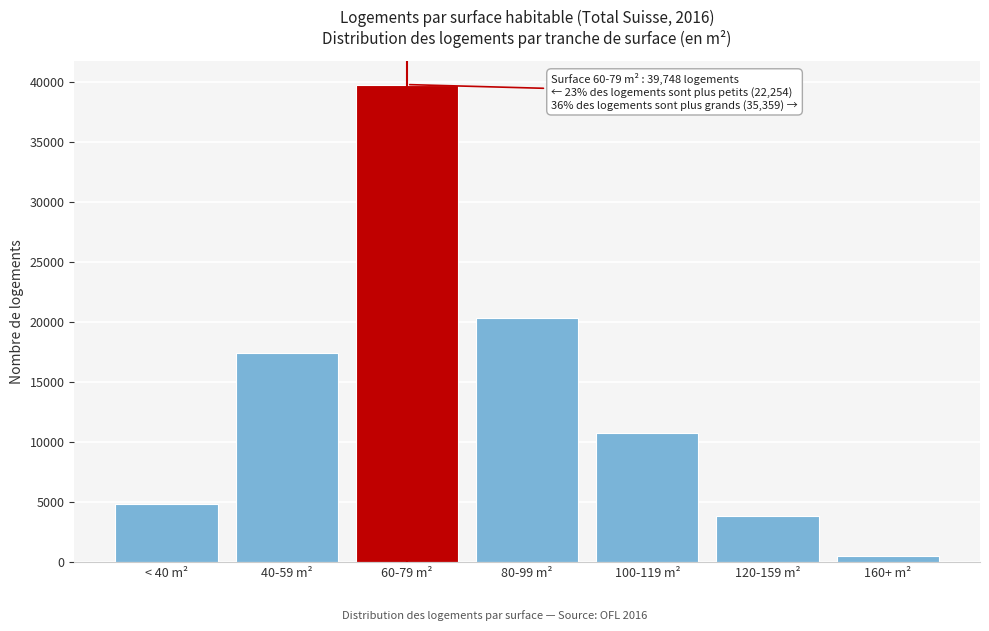

Reading right to left, list all the values displayed in this chart.

481	3821	10723	20334	39748	17400	4854